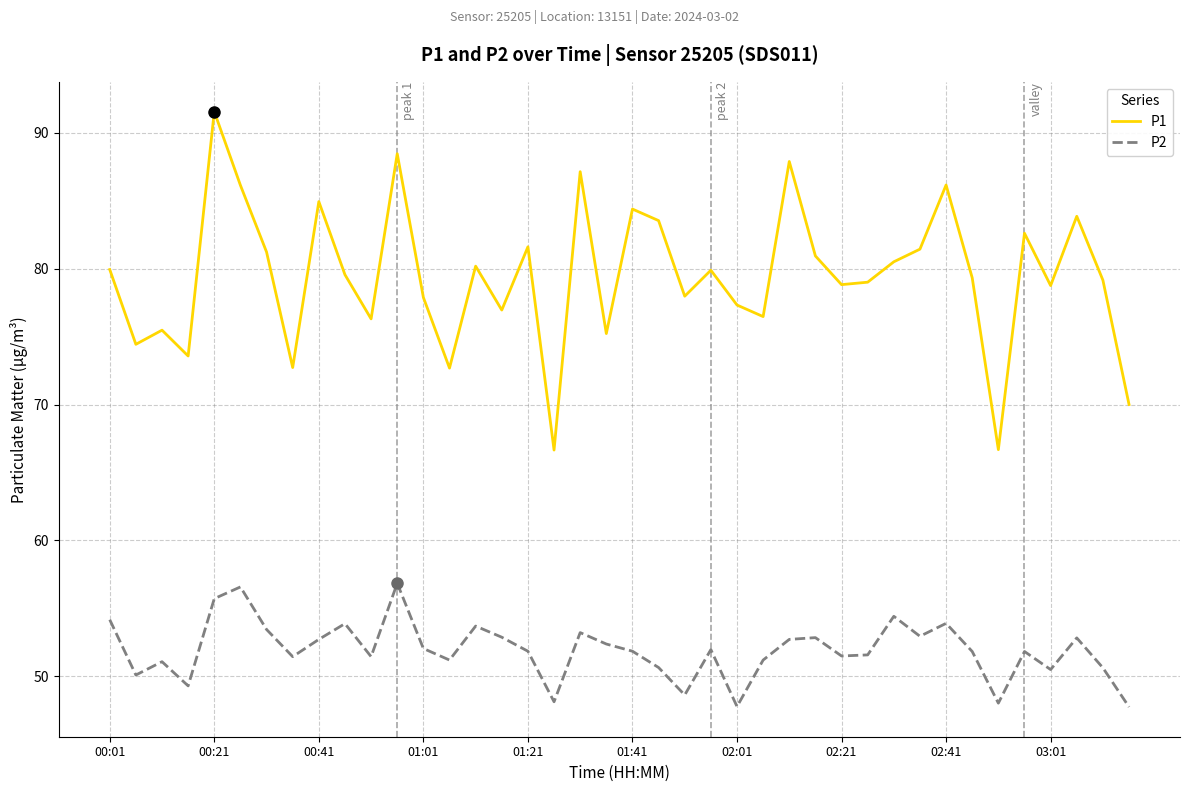

True or false: P2 and P1 intersect in this chart.

False